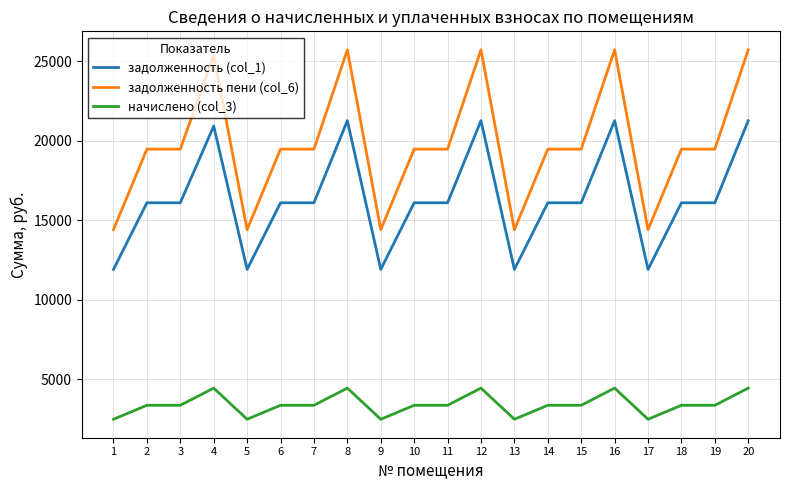

Is the value of задолженность пени (col_6) at 7 greater than the value of начислено (col_3) at 6?

Yes